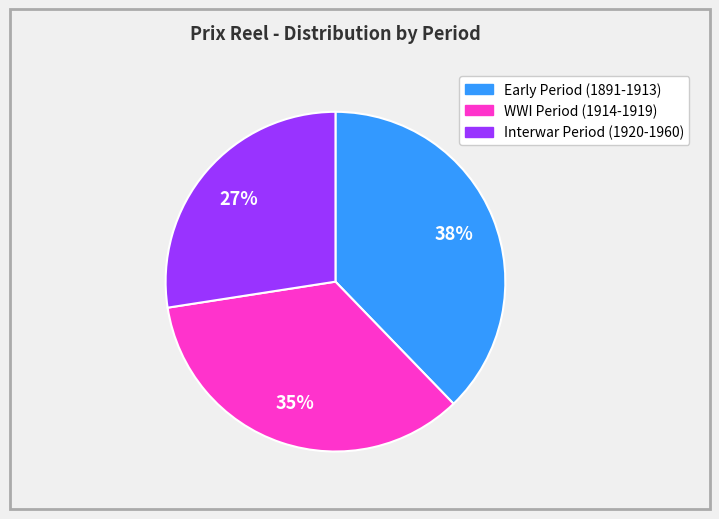

Is there a majority slice in this chart?

No